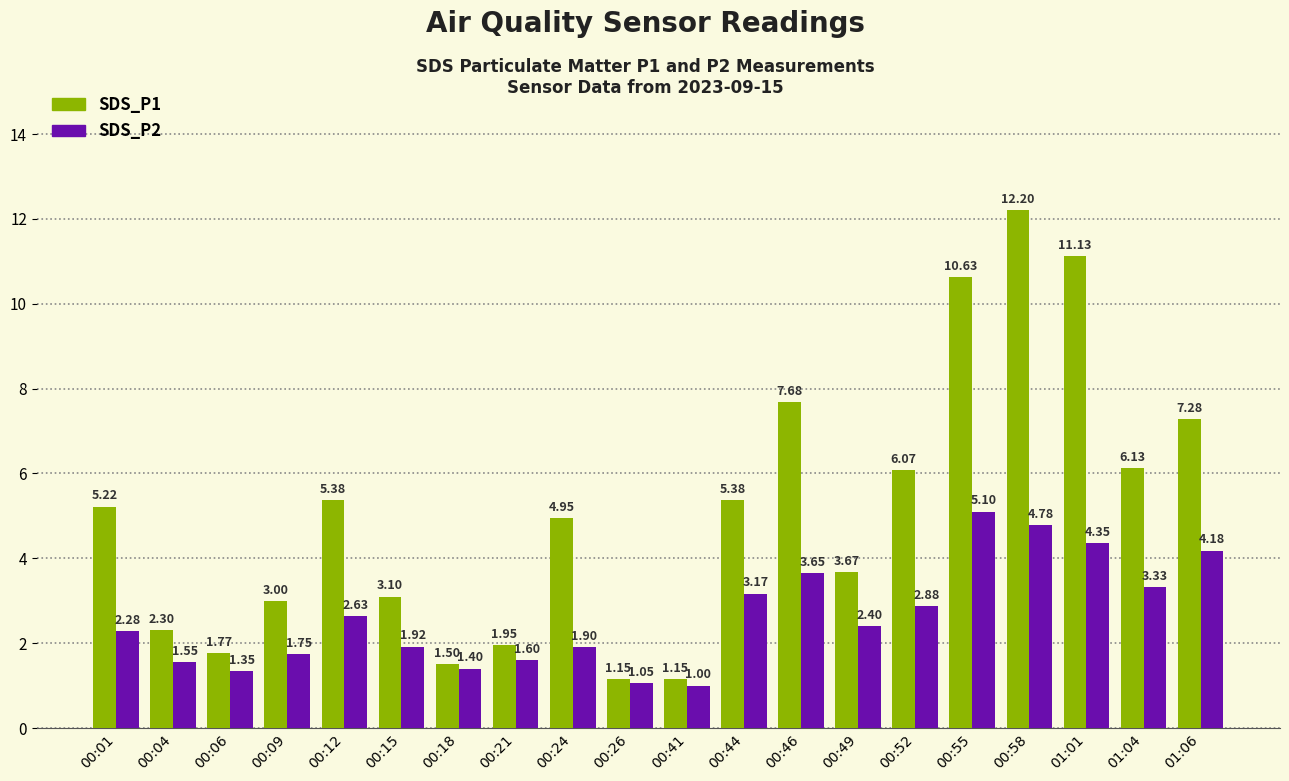

List the series in order of their overall mean, highest first.

SDS_P1, SDS_P2